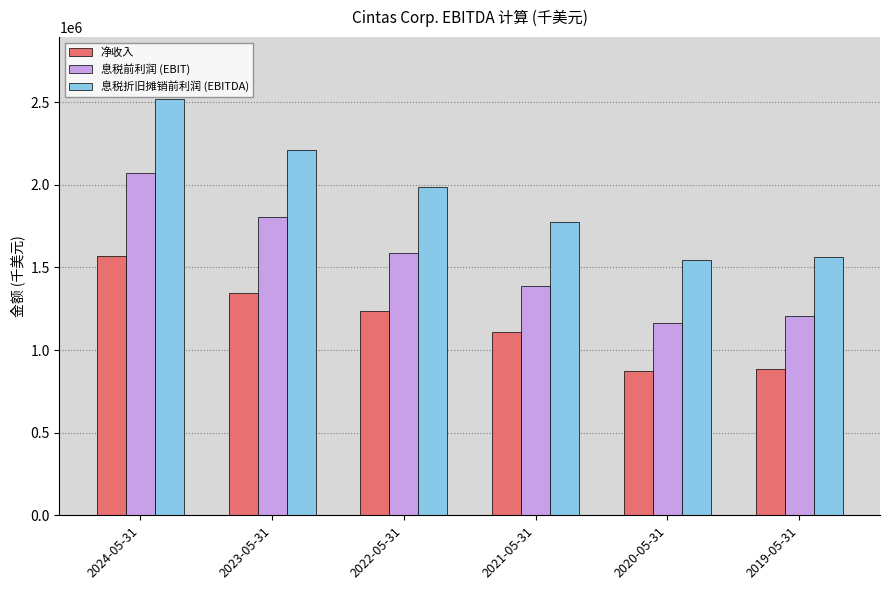

List the series in order of their overall mean, lowest first.

净收入, 息税前利润 (EBIT), 息税折旧摊销前利润 (EBITDA)